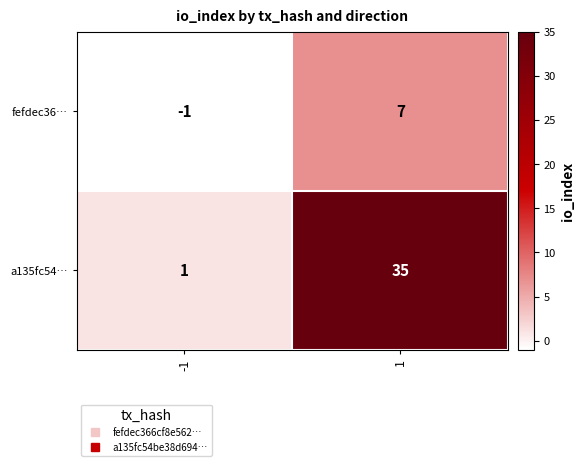

Reading left to right, extract all data points from this chart.

fefdec36…: -1=-1	1=7
a135fc54…: -1=1	1=35